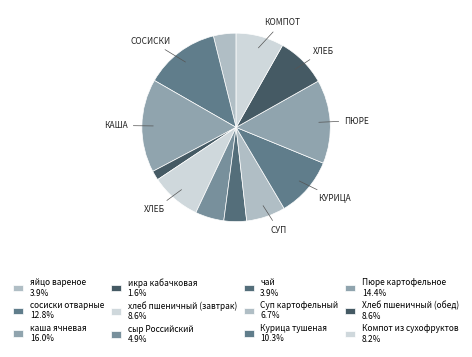

How many slices are in this pie chart?

12